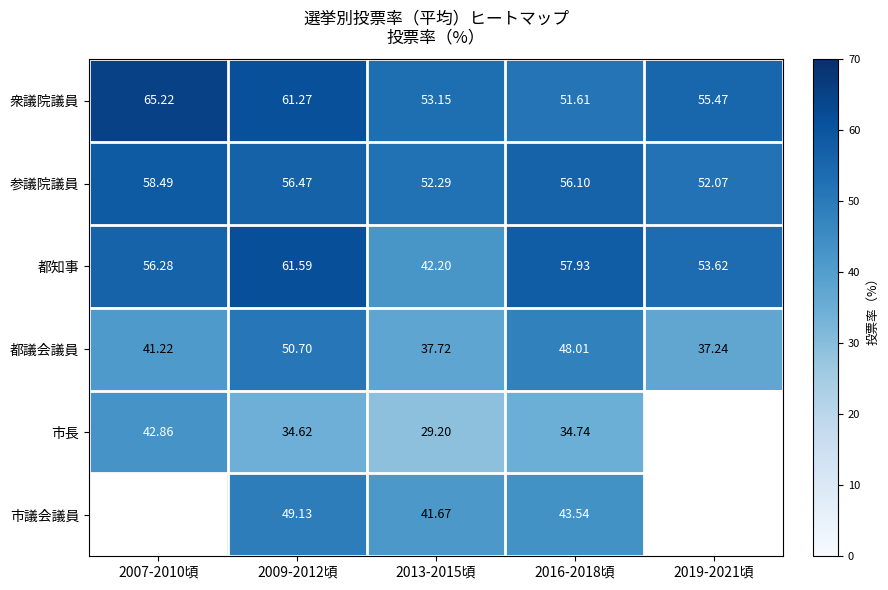

List the labels in order of 都知事 value, largest first.

2009-2012頃, 2016-2018頃, 2007-2010頃, 2019-2021頃, 2013-2015頃